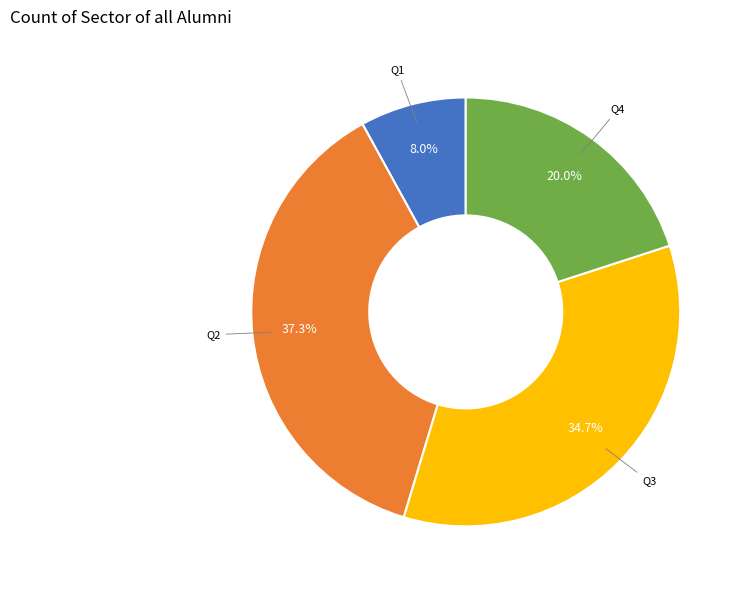

Is there any slice that represents more than half of the pie?

No